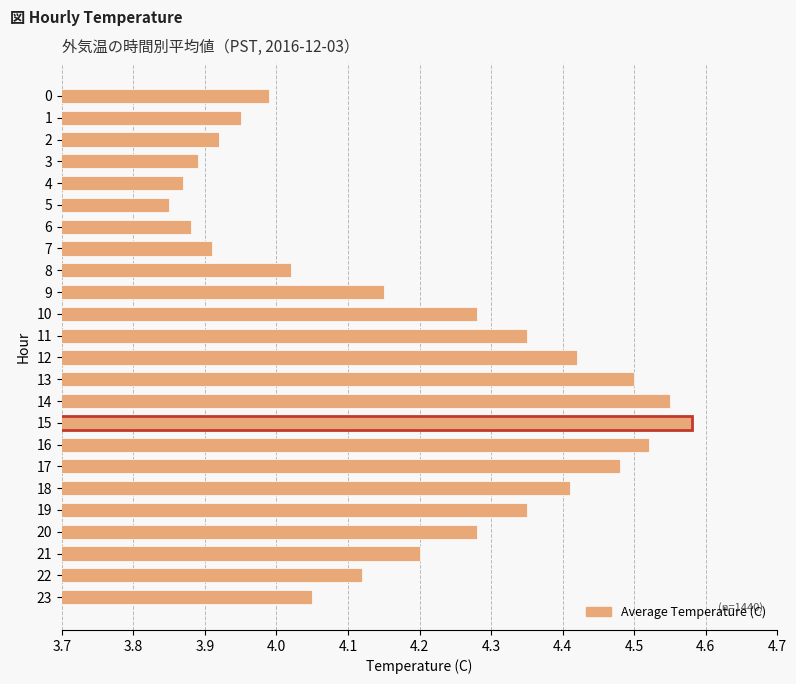

Which has a higher value, 5 or 10?

10